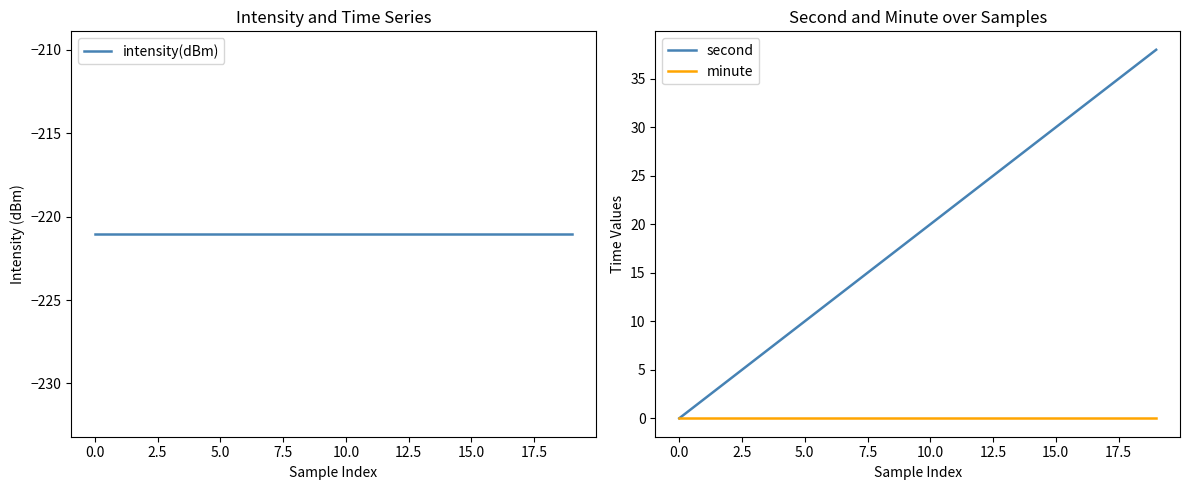

Is the value of minute at 15.0 greater than the value of second at 5.0?

No